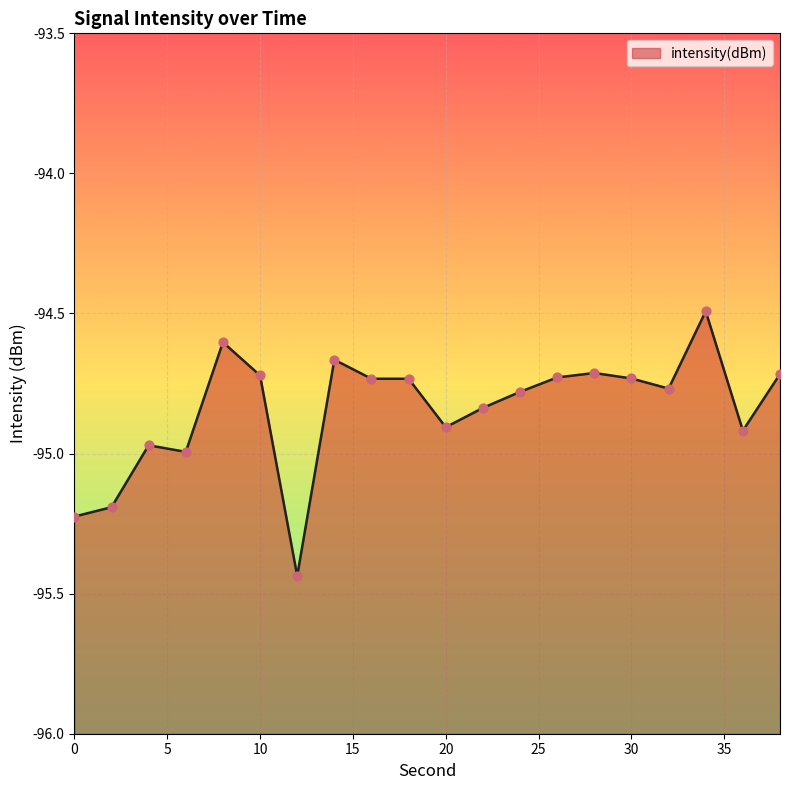

Which has a higher value, 0 or 4?

4